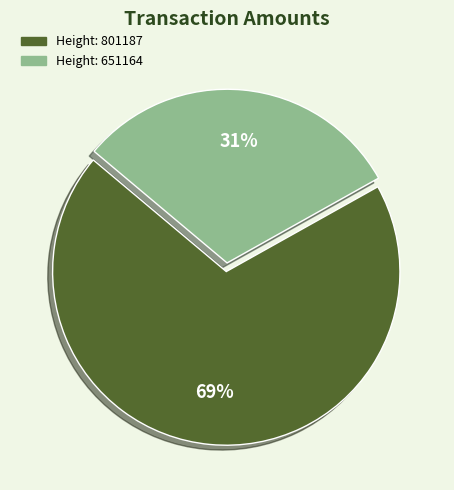

To the nearest percent, what is the difference between the largest and smallest slice percentages?

38%